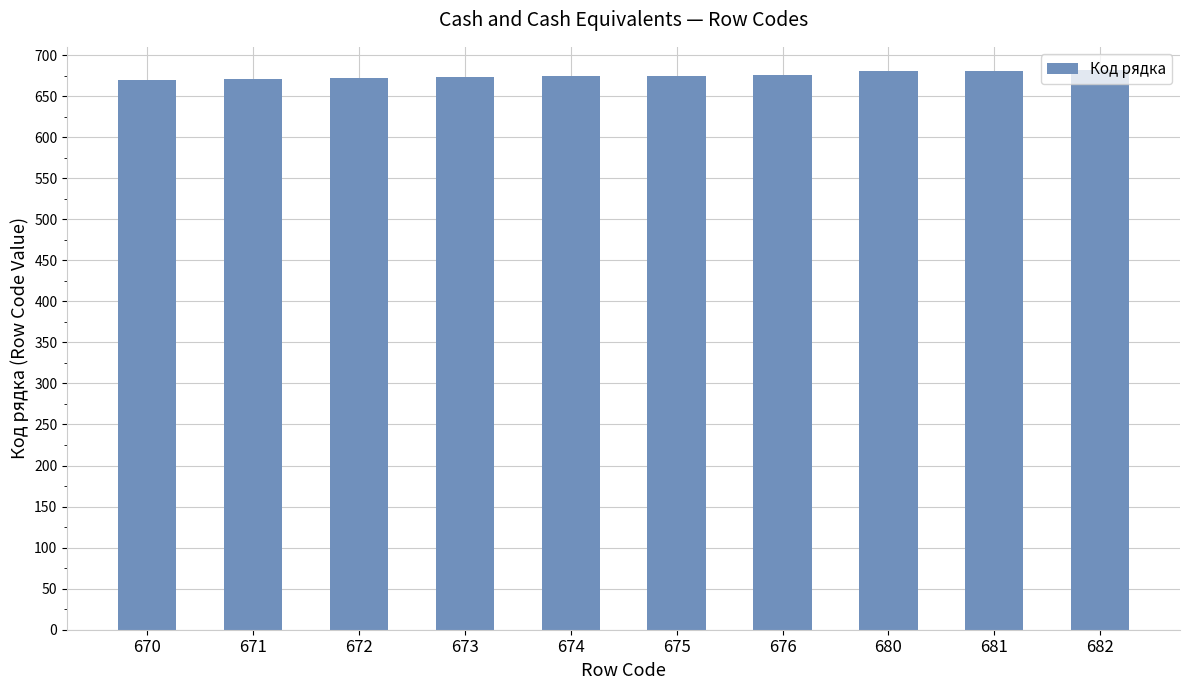

What is the ratio of the value at 674 to the value at 682?

1.0